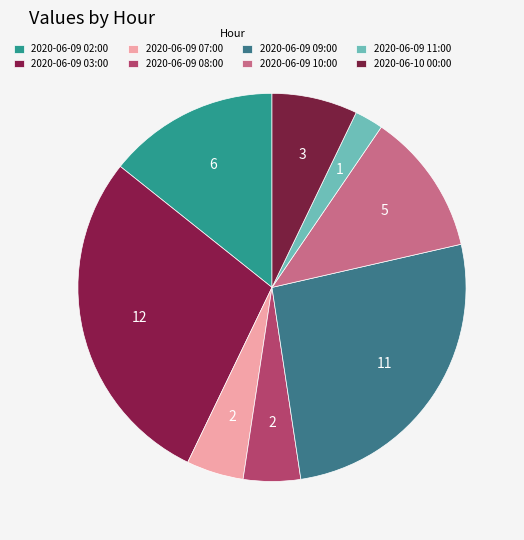

How many segments does this pie chart have?

8